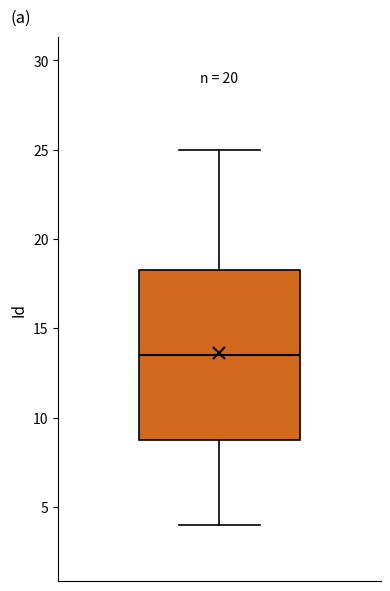

Where does the upper whisker of the box end on the y-axis? The values are not printed on the chart, so give them approximately, as read against the axis.

25.0